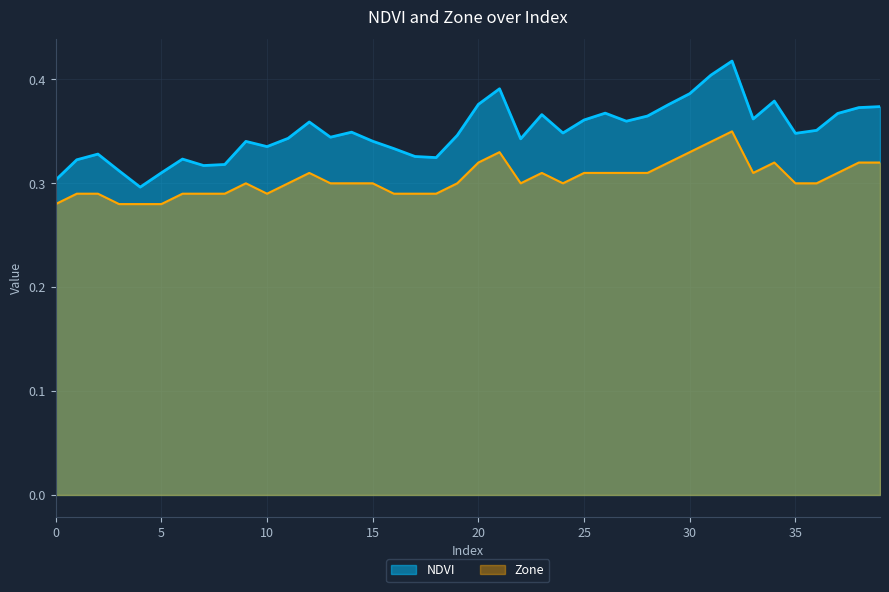

Rank the categories by Zone value from highest to lowest.

32, 31, 21, 30, 20, 29, 34, 38, 39, 12, 23, 25, 26, 27, 28, 33, 37, 9, 11, 13, 14, 15, 19, 22, 24, 35, 36, 1, 2, 6, 7, 8, 10, 16, 17, 18, 0, 3, 4, 5